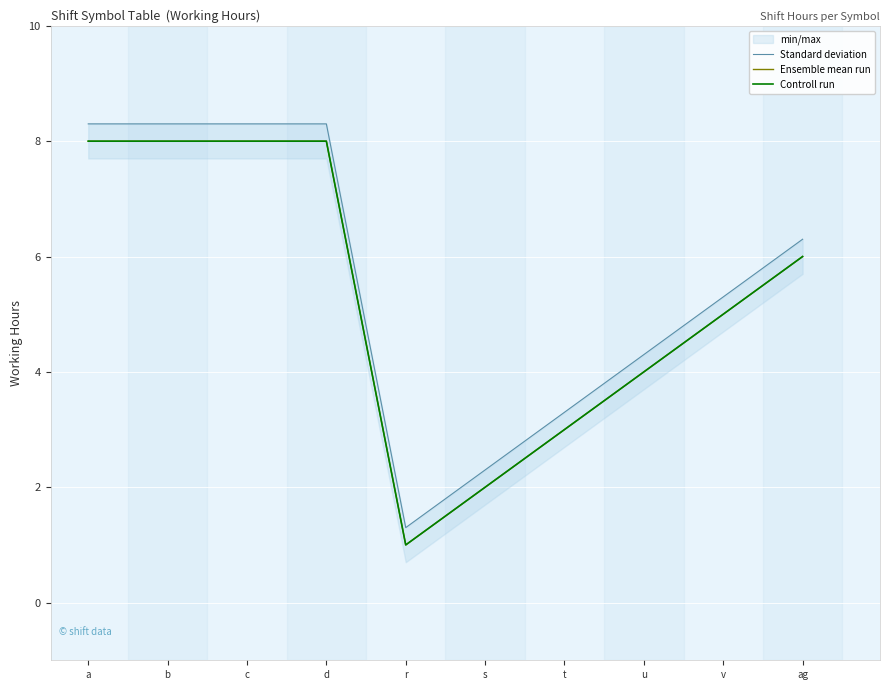

At how many categories does at least one series exceed 3?

8